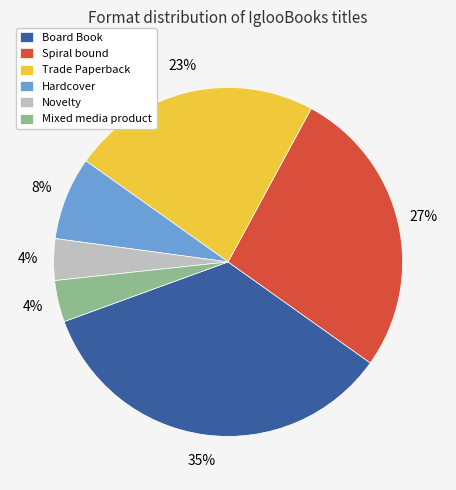

Is it true that Spiral bound is 27% of the pie?

True